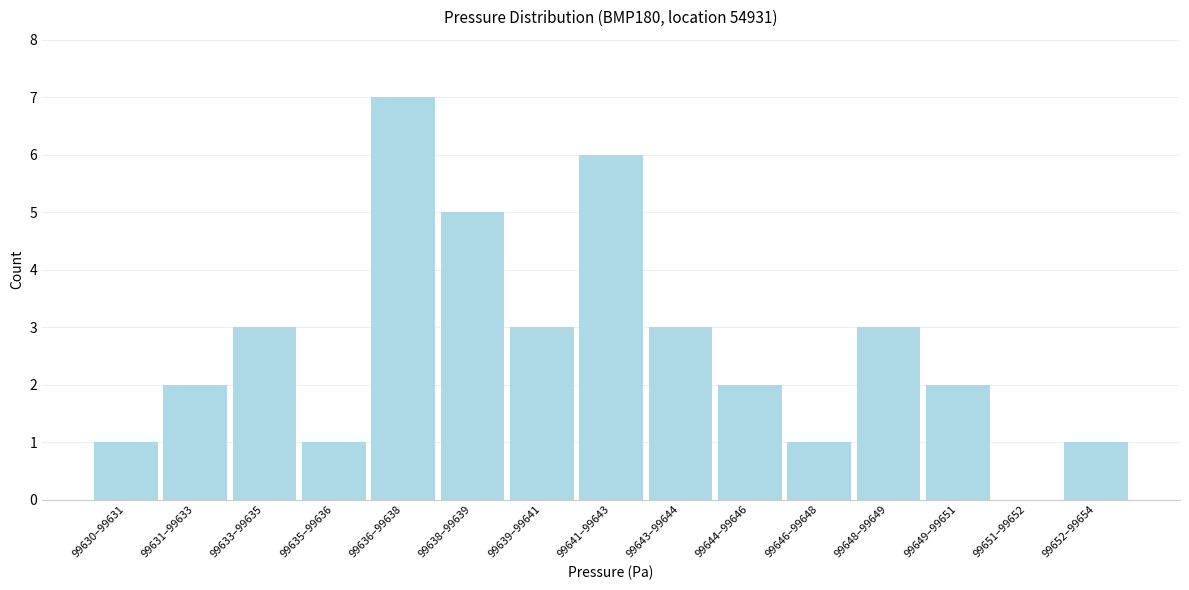

Reading left to right, extract all data points from this chart.

99630–99631=1	99631–99633=2	99633–99635=3	99635–99636=1	99636–99638=7	99638–99639=5	99639–99641=3	99641–99643=6	99643–99644=3	99644–99646=2	99646–99648=1	99648–99649=3	99649–99651=2	99651–99652=0	99652–99654=1